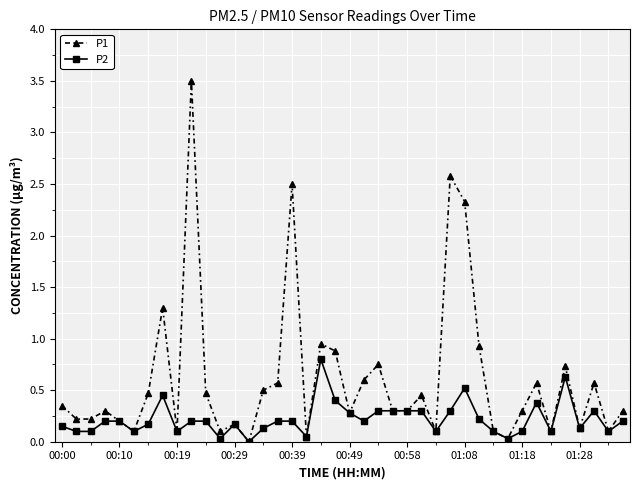

Which series has the largest total across all categories?

P1